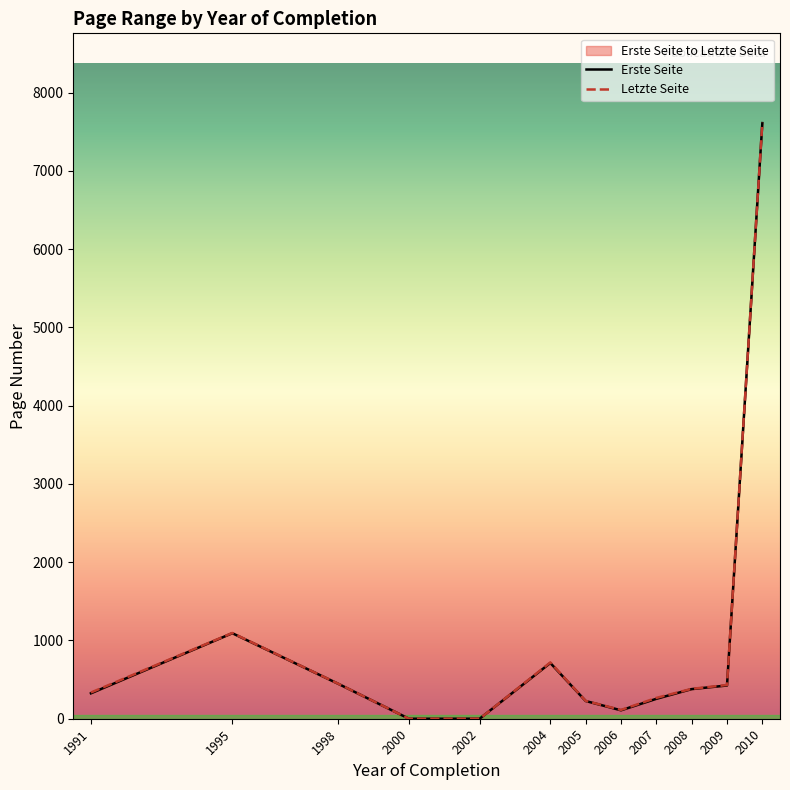

Where is Letzte Seite nearest to the value 3808?

1995